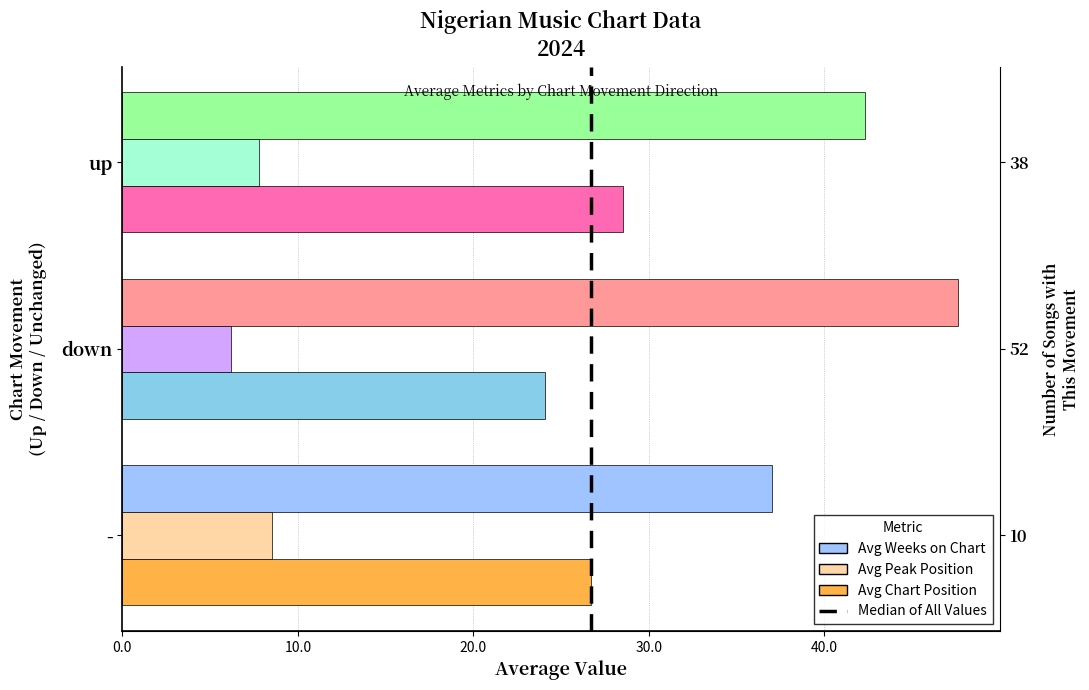

Between up and -, which is larger?

up